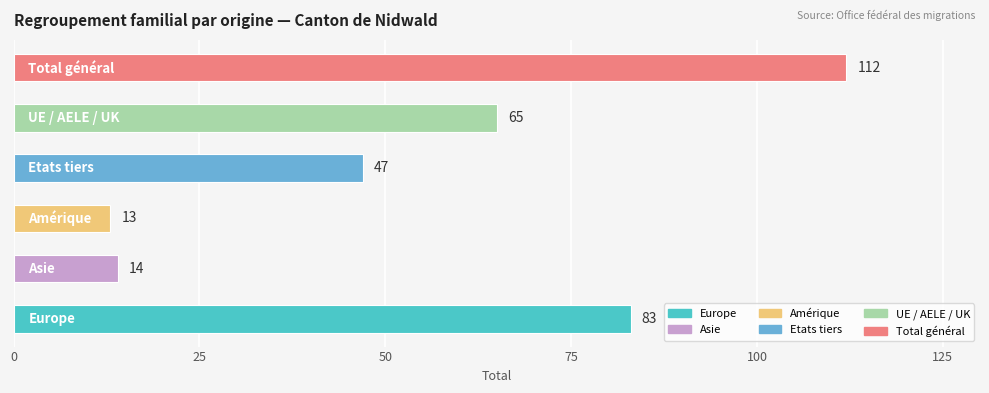

Reading top to bottom, list all the values displayed in this chart.

112	65	47	13	14	83